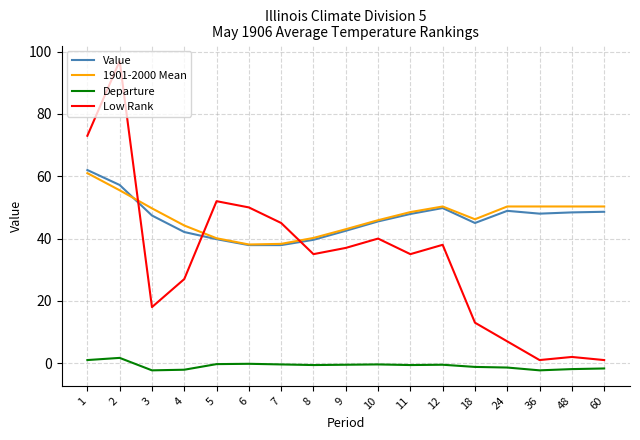

Is it true that 1901-2000 Mean equals 68.8 at 11?

False